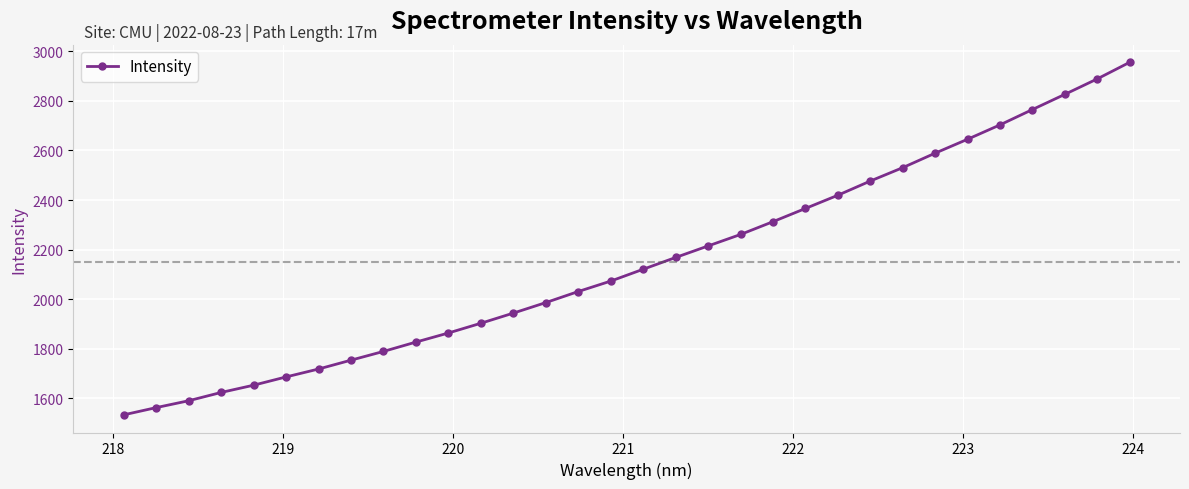

What is the greatest value displayed?

2955.2